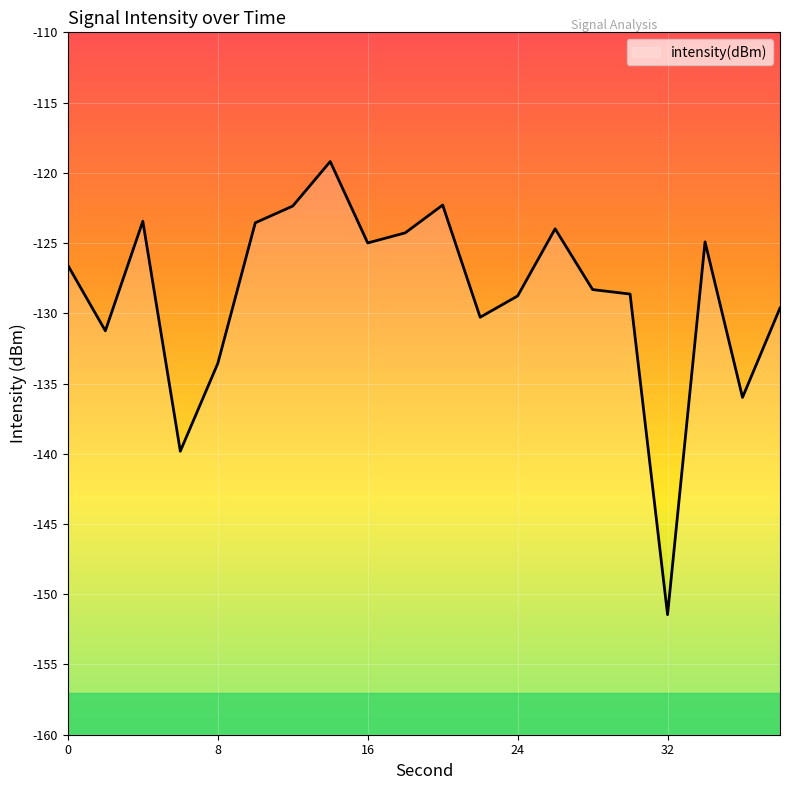

List the labels in order of value, largest first.

14, 20, 12, 4, 10, 26, 18, 34, 16, 0, 28, 30, 24, 38, 22, 2, 8, 36, 6, 32